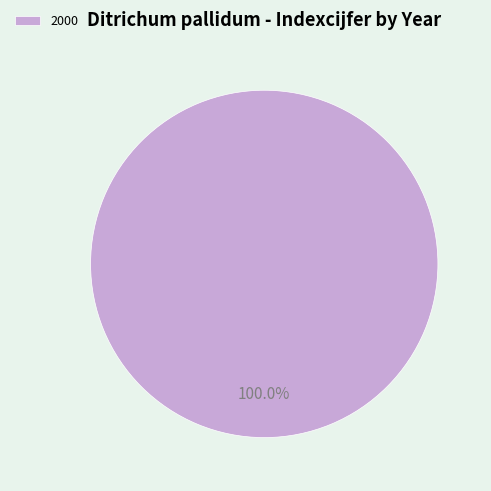

Rank the categories by value from highest to lowest.

2000